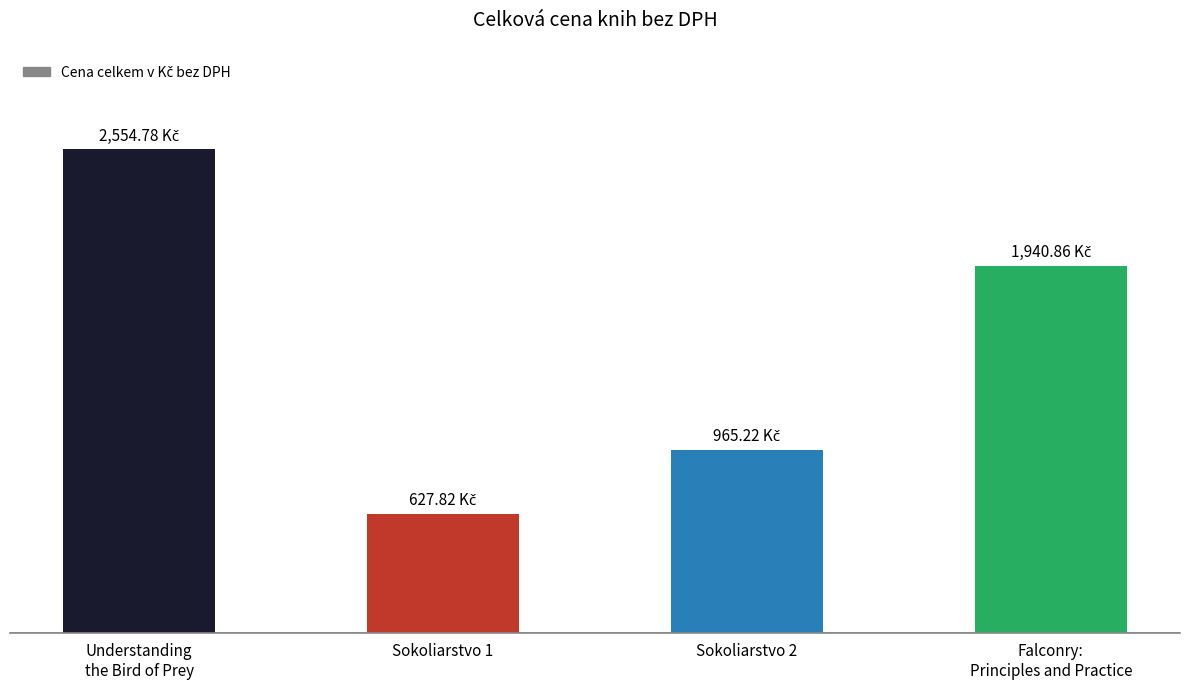

The value at Sokoliarstvo 2 is 1398.4. True or false?

False